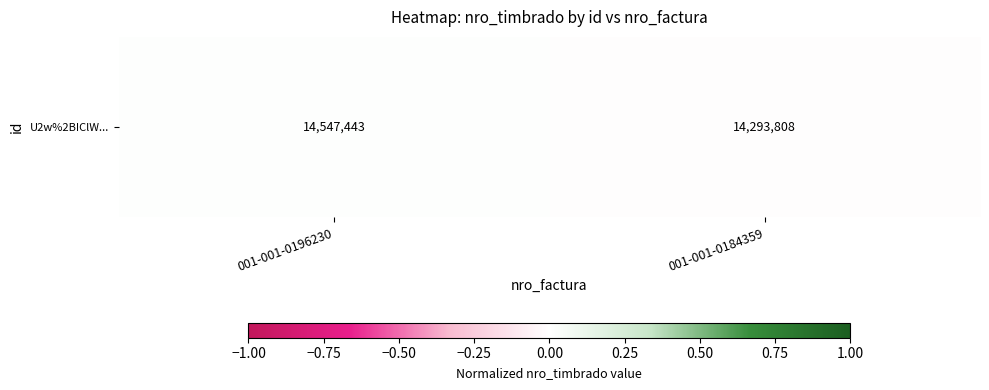

List the labels in order of value, largest first.

001-001-0196230, 001-001-0184359